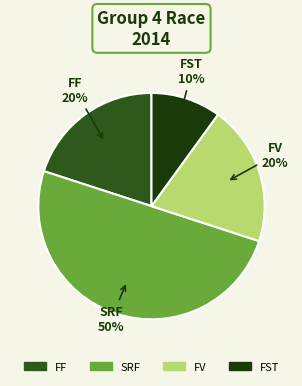

Is the sum of FV and FST greater than half?

No